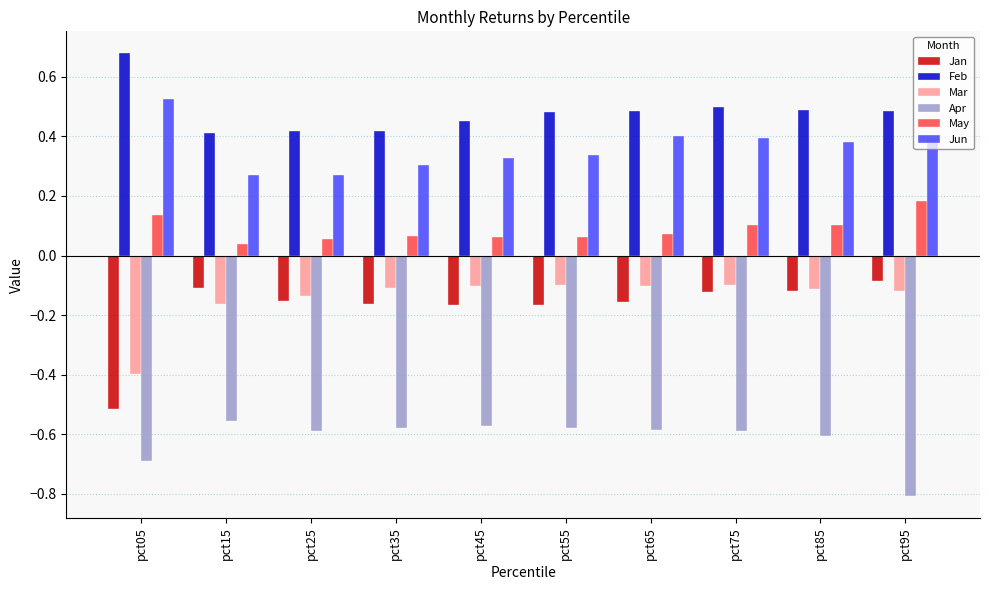

Rank the series by their maximum value, from highest to lowest.

Feb, Jun, May, Jan, Mar, Apr